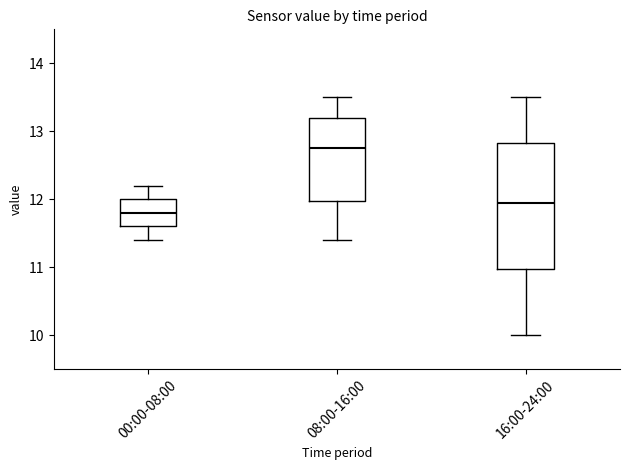

Which box is the tallest, from its lower edge to its upper edge?

16:00-24:00